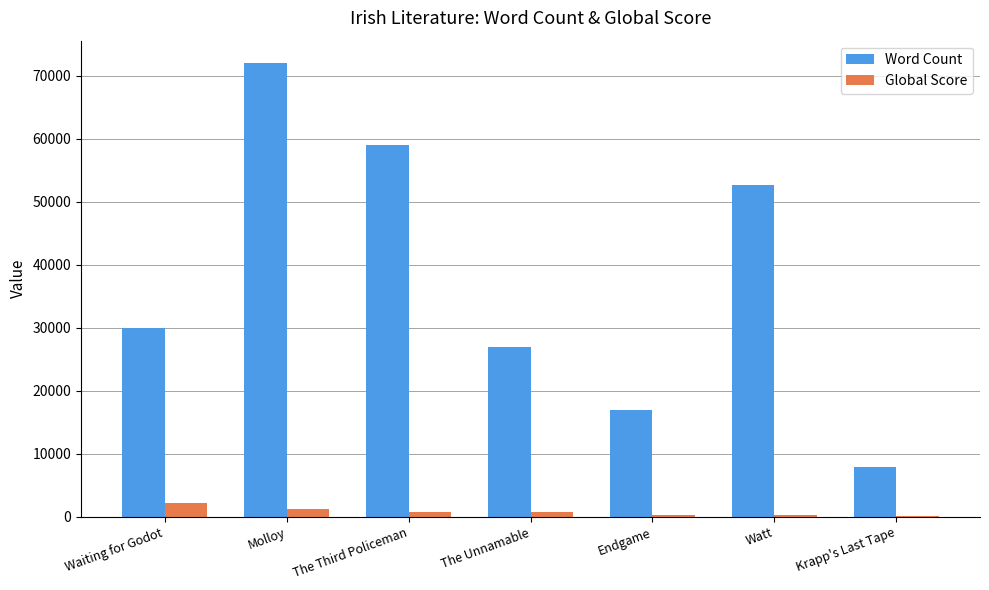

What is the greatest value displayed?

72000